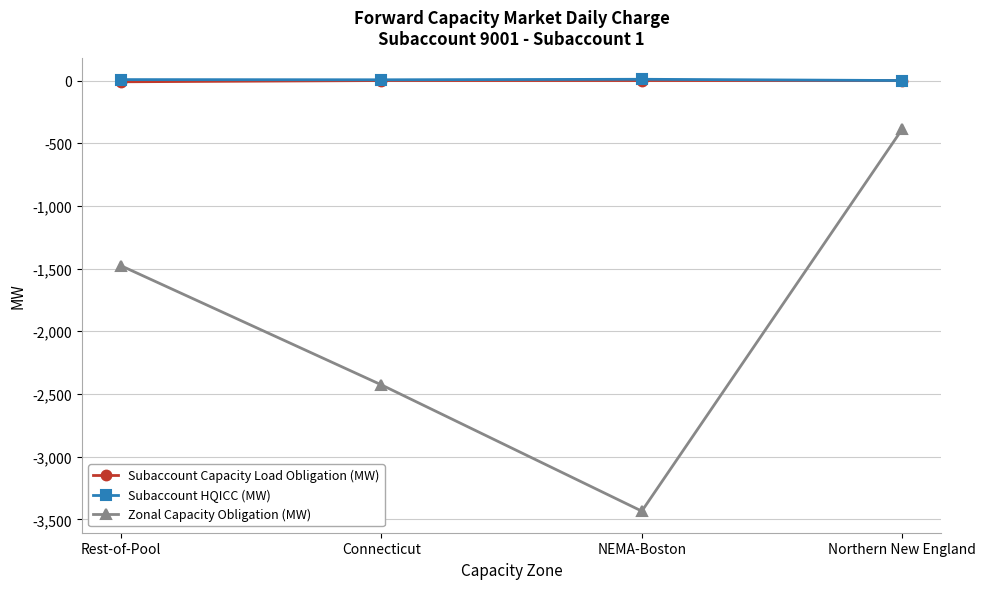

True or false: Zonal Capacity Obligation (MW) has a value of -387.4 at Northern New England.

True